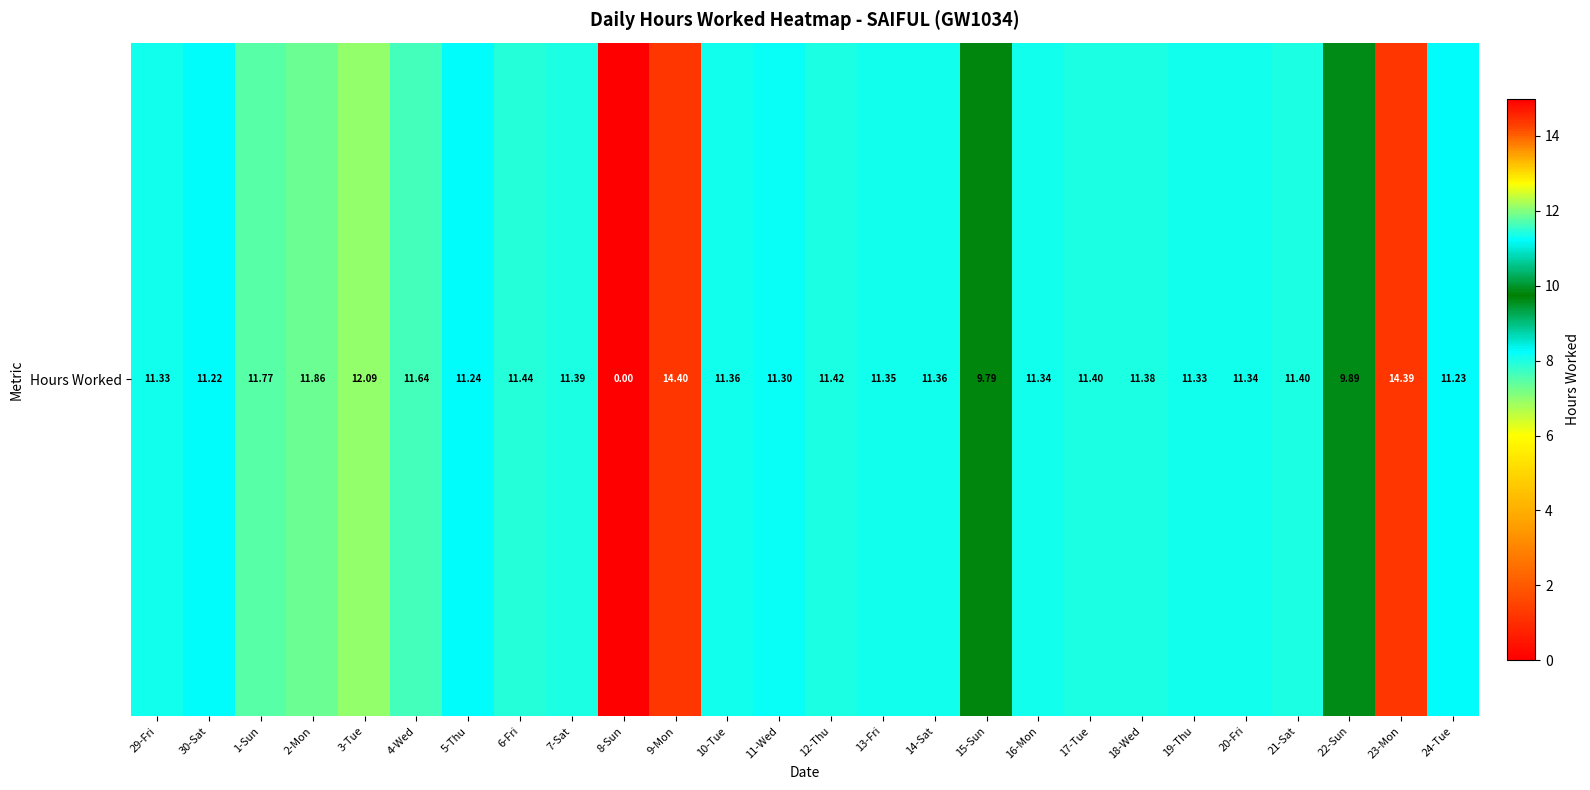

What is the difference between the maximum and second lowest values?

4.6